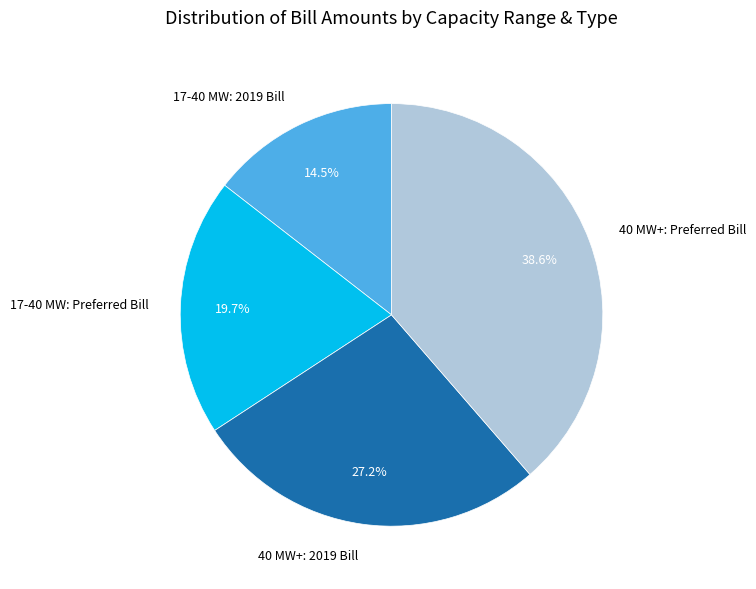

Count the number of slices in the pie.

4